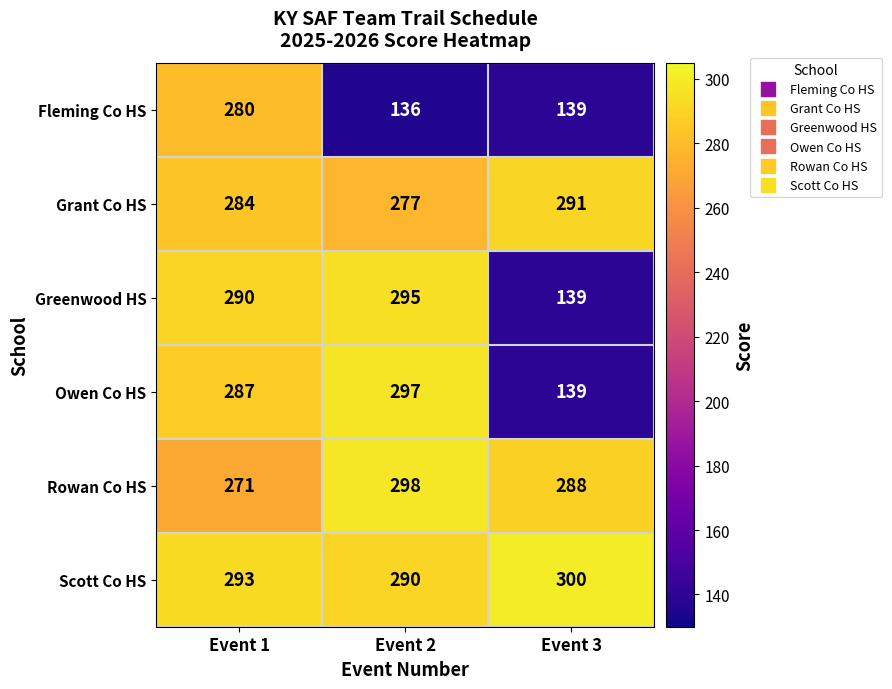

Which series changed the most between Event 1 and Event 3?

Greenwood HS